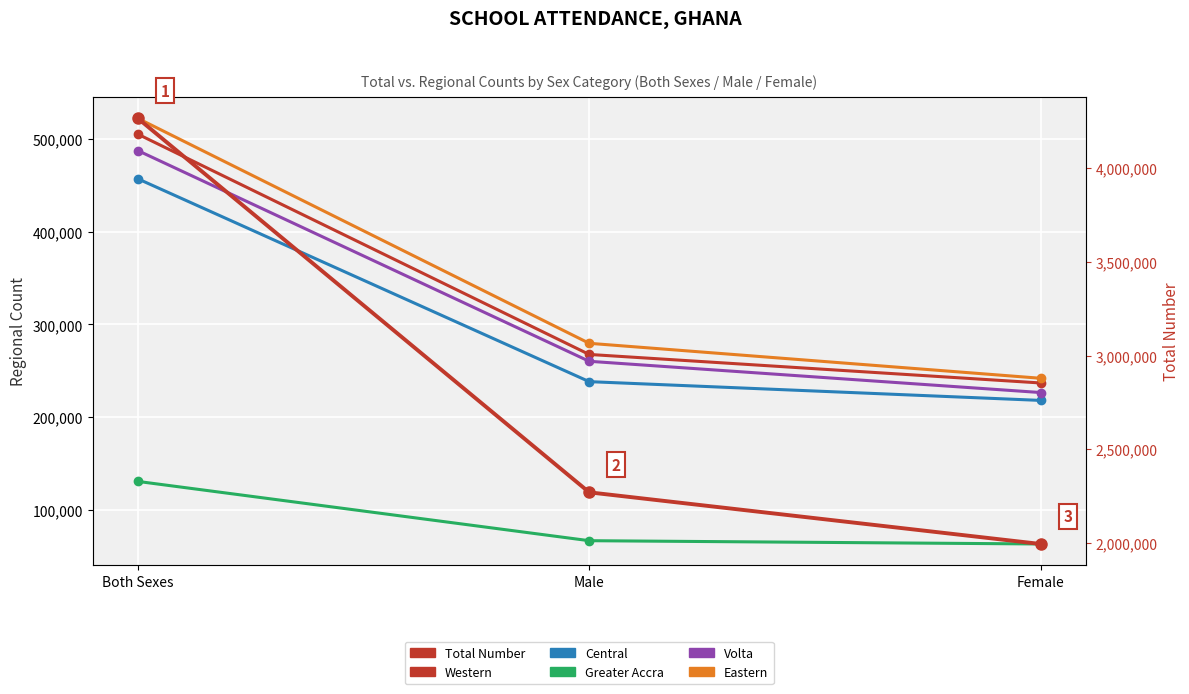

Which series changed the most between Both Sexes and Male?

Total Number